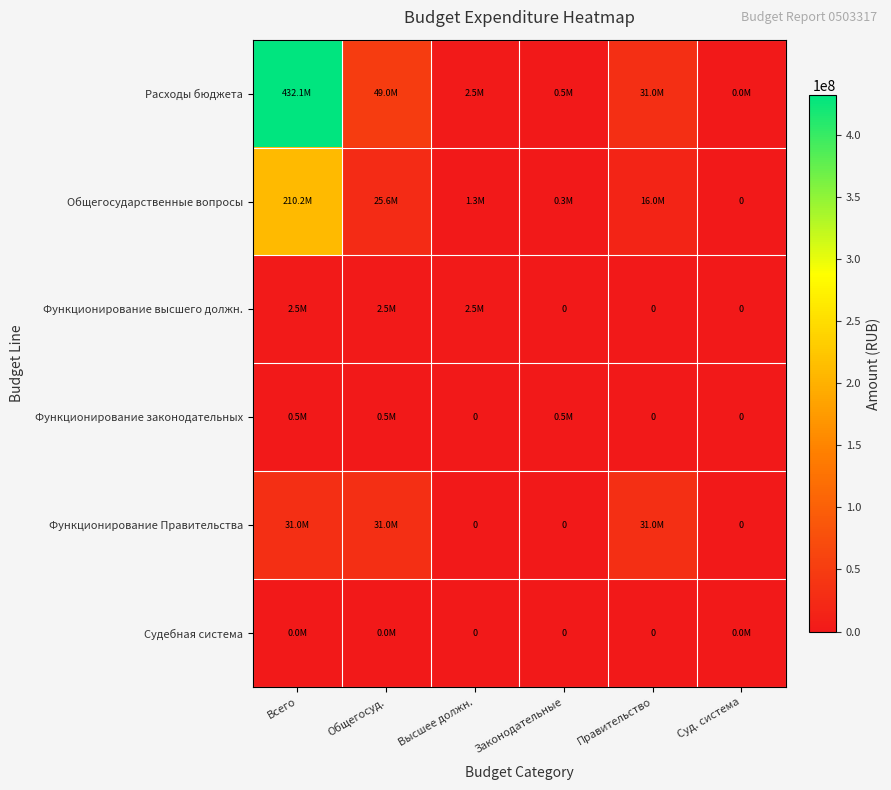

Which category has the lowest value in the Функционирование законодательных series?

Высшее должн.